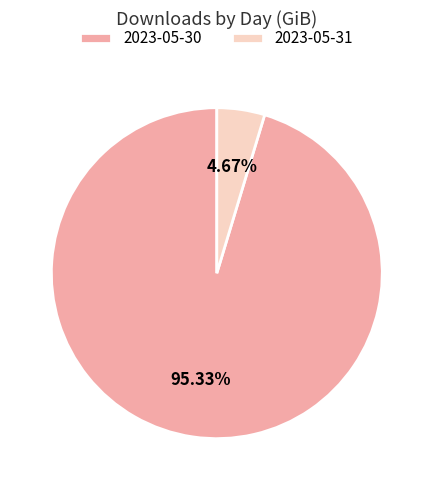

To the nearest percent, what is the average slice percentage?

50%